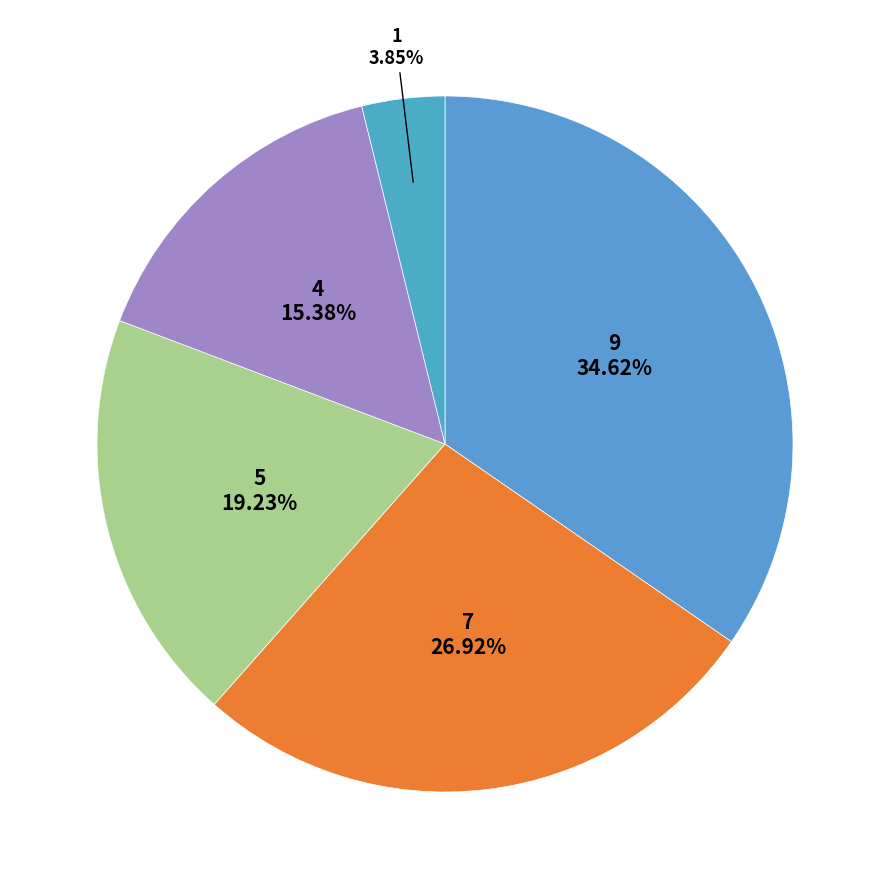

To the nearest percent, what is the average slice percentage?

20%